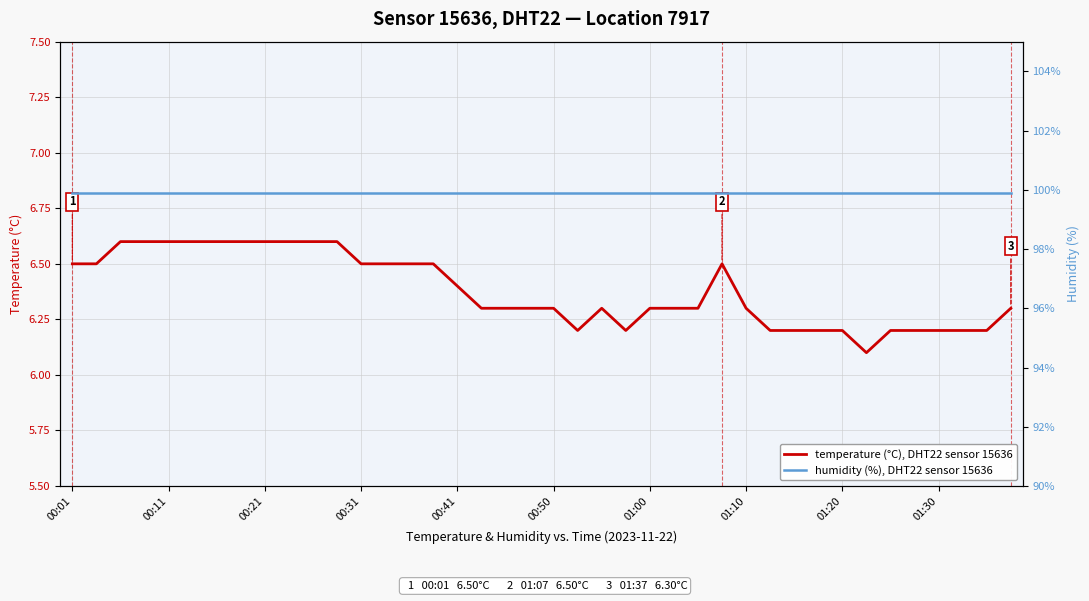

Which series changed the most between 31 and 33?

temperature (°C), DHT22 sensor 15636